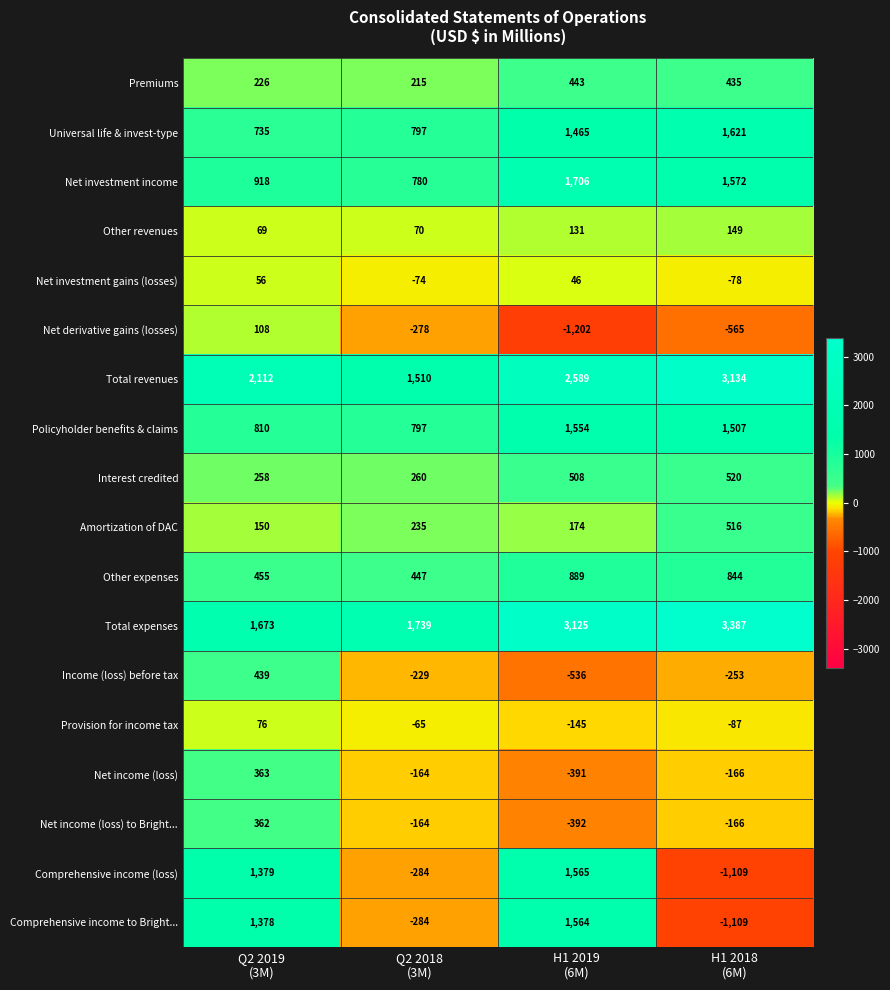

Which series has the largest range (max minus min)?

Comprehensive income (loss)